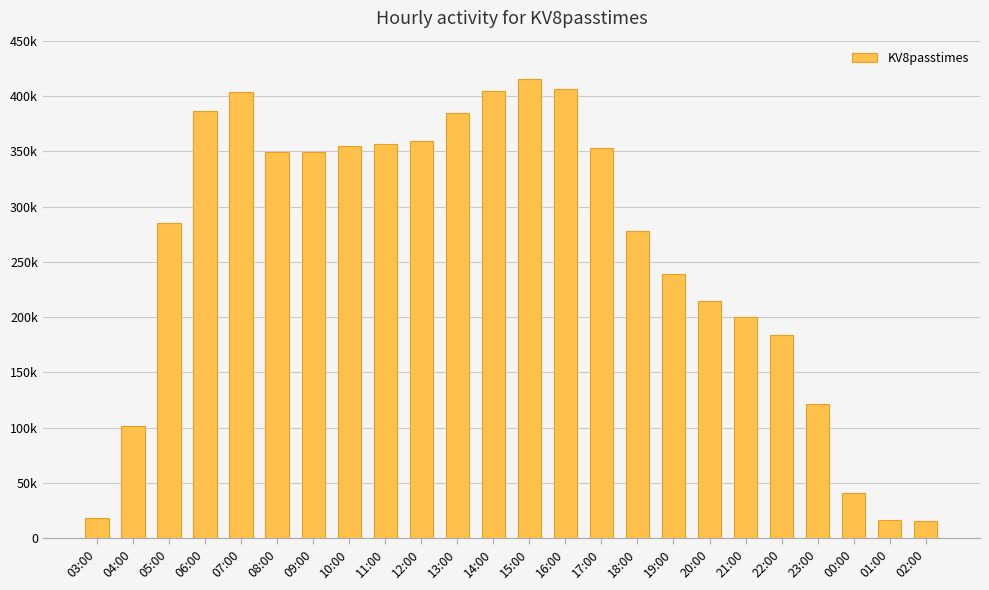

What is the value of the 7th bar from the left?

349047